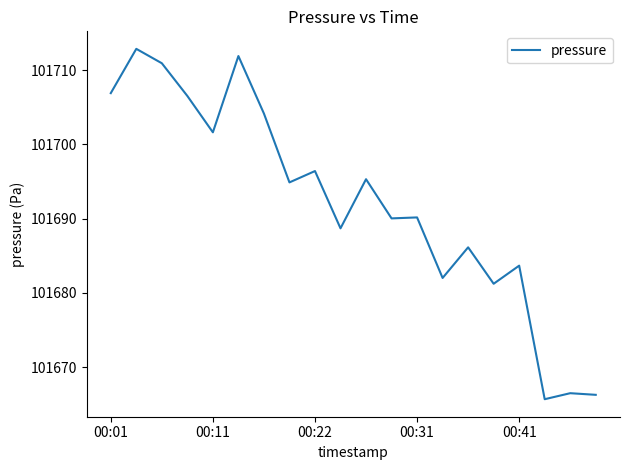

What is the maximum value shown in the chart?

101712.9